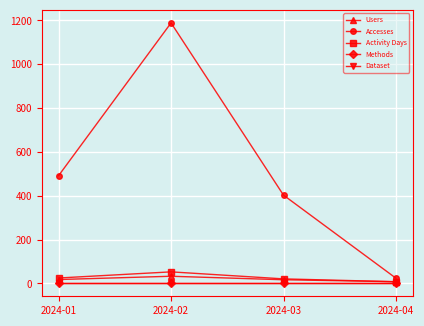

At which label is Activity Days closest to 30?

2024-01